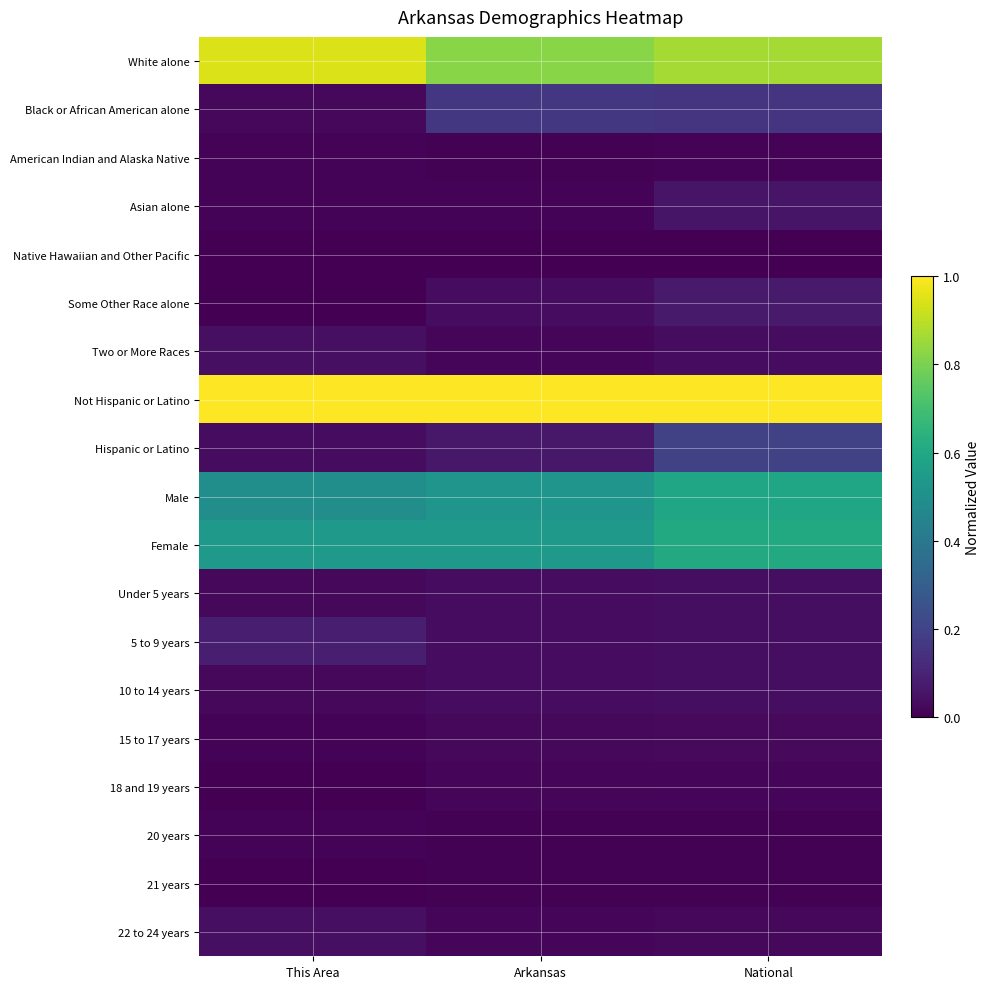

Which category has the highest value across all series?

This Area